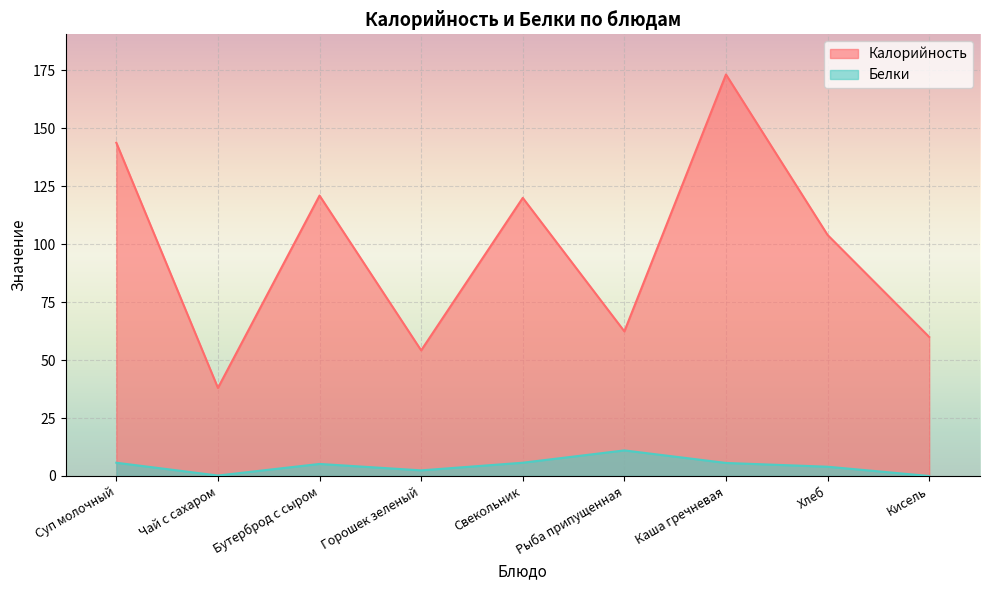

What is the label of the 4th point from the right?

Рыба припущенная